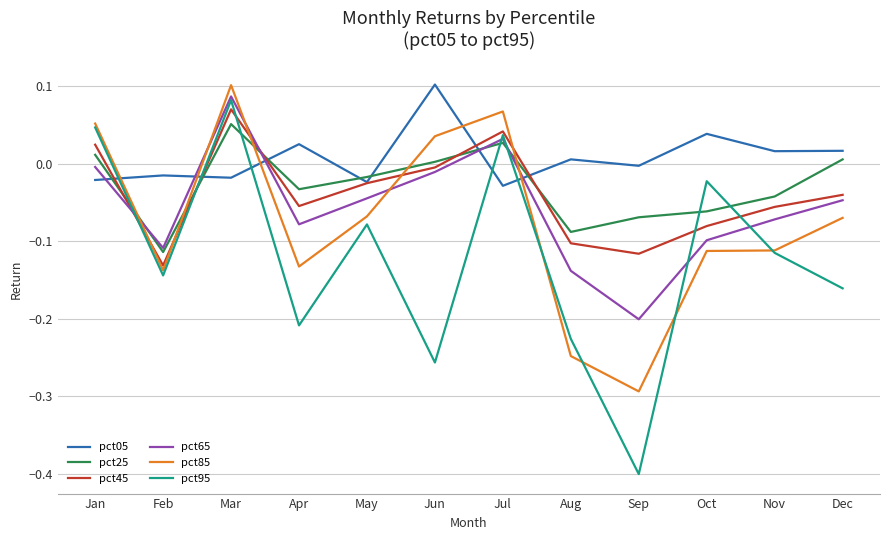

True or false: pct65 has a value of -0.2 at Aug.

False